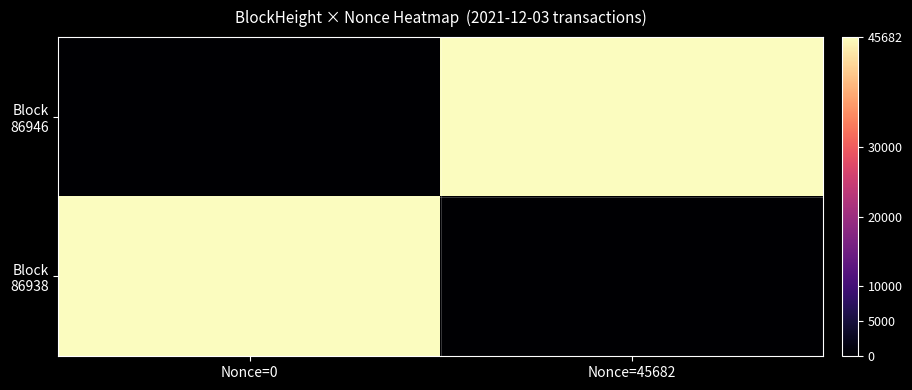

Which has a higher value, Nonce=0 or Nonce=45682?

Nonce=45682